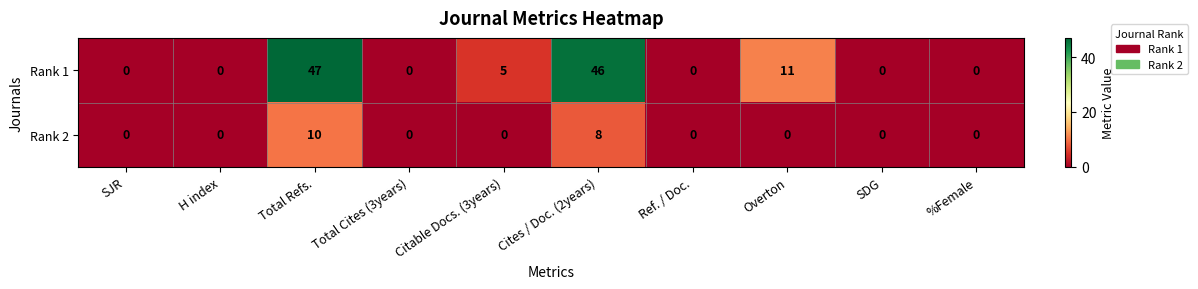

List the series in order of their overall mean, lowest first.

Rank 2, Rank 1